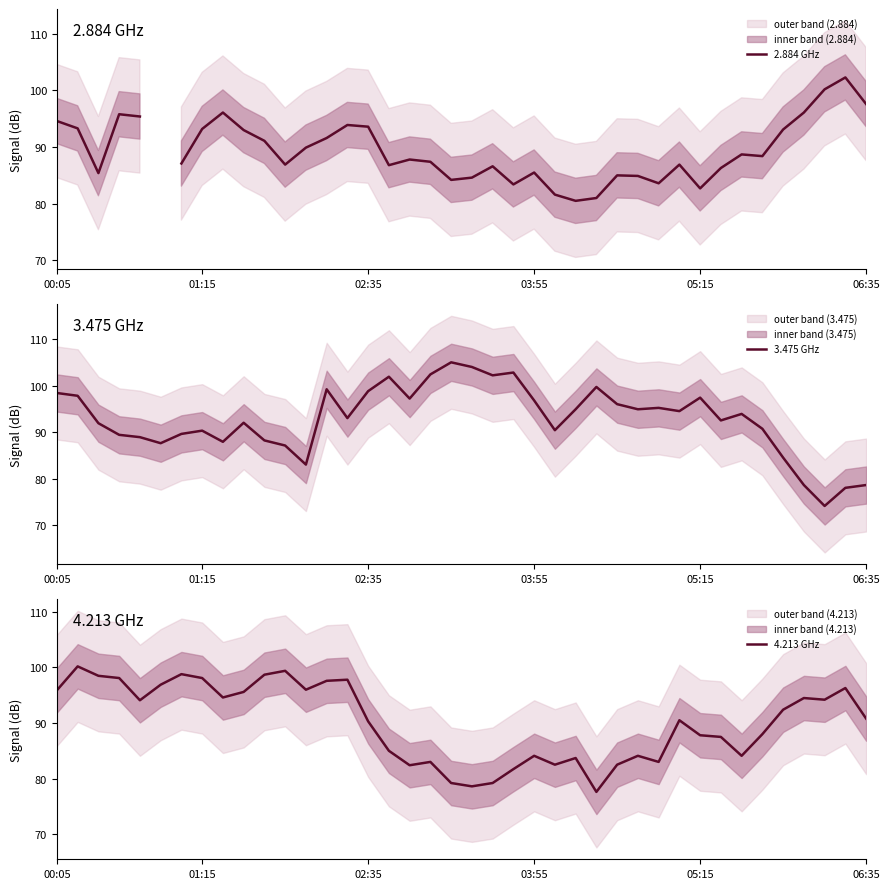

The value of 3.475 GHz at 24 is 90.4. True or false?

True